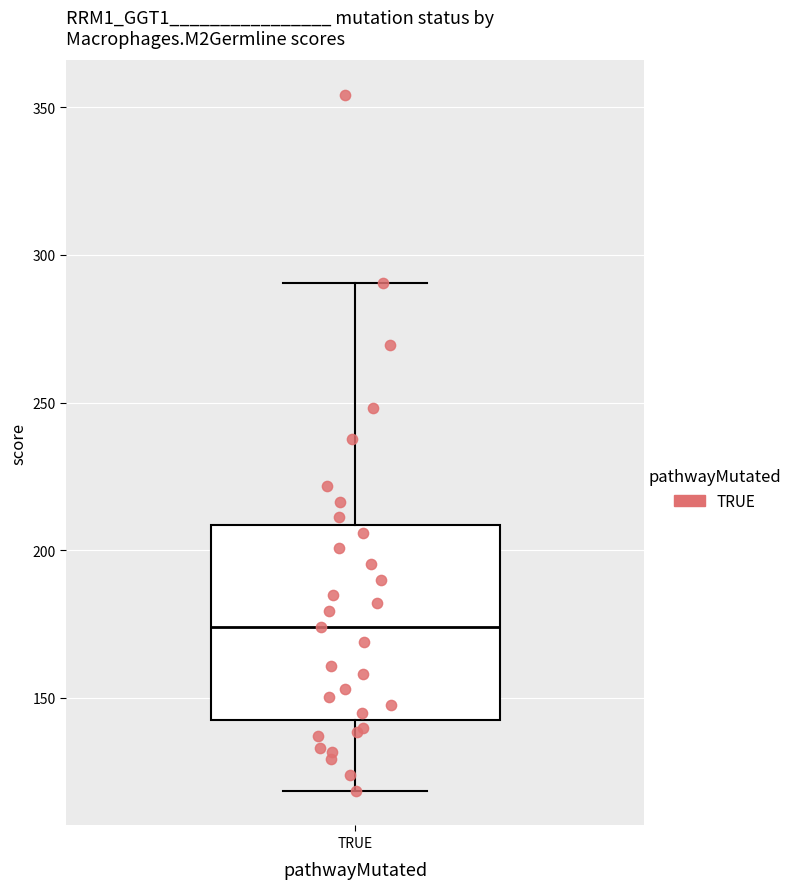

Where is the lower edge of the box for TRUE on the y-axis? The values are not printed on the chart, so give them approximately, as read against the axis.

140